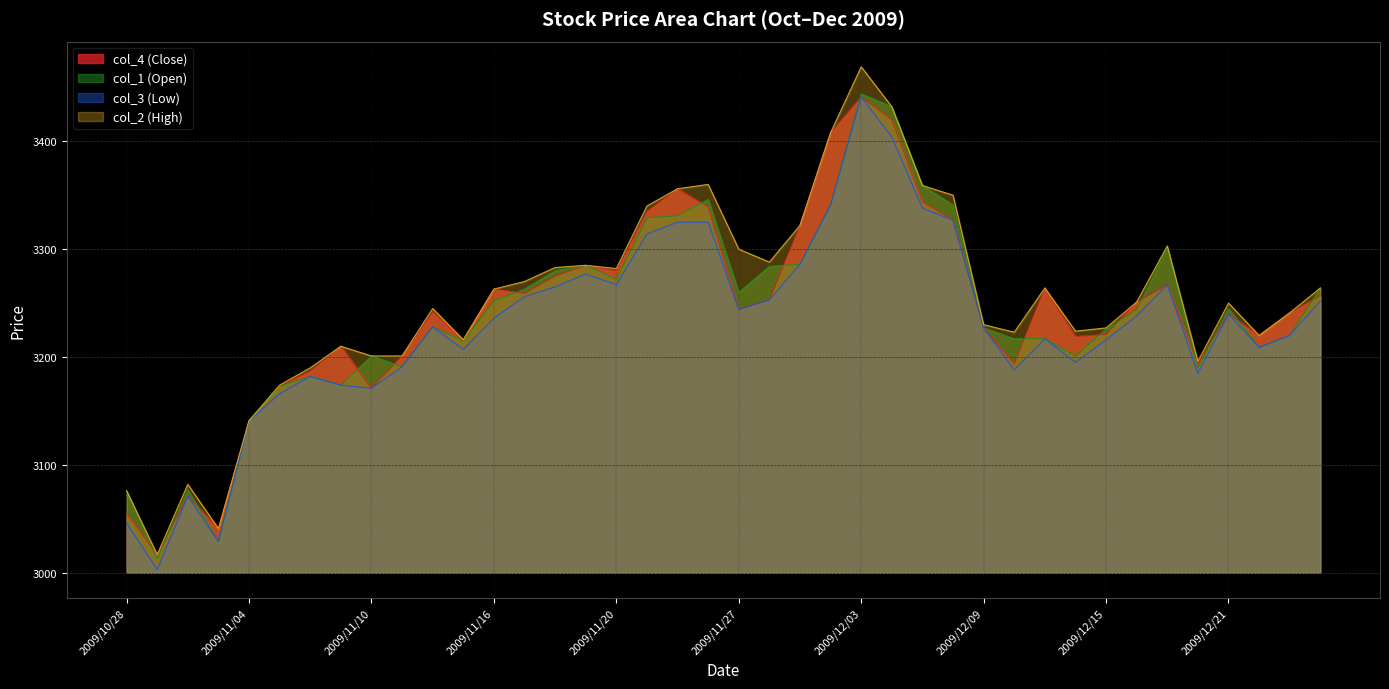

Reading right to left, extract all data points from this chart.

col_4 (Close): 2009/12/25=3257	2009/12/24=3241	2009/12/22=3220	2009/12/21=3240	2009/12/18=3194	2009/12/17=3267	2009/12/16=3251	2009/12/15=3221	2009/12/14=3219	2009/12/11=3264	2009/12/10=3194	2009/12/09=3227	2009/12/08=3327	2009/12/07=3344	2009/12/04=3420	2009/12/03=3441	2009/12/02=3408	2009/12/01=3322	2009/11/30=3253	2009/11/27=3244	2009/11/26=3339	2009/11/25=3356	2009/11/24=3335	2009/11/20=3280	2009/11/19=3285	2009/11/18=3275	2009/11/17=3259	2009/11/16=3263	2009/11/13=3216	2009/11/12=3242	2009/11/11=3201	2009/11/10=3171	2009/11/09=3210	2009/11/06=3187	2009/11/05=3173	2009/11/04=3141	2009/11/02=3041	2009/10/30=3071	2009/10/29=3017	2009/10/28=3055
col_1 (Open): 2009/12/25=3264	2009/12/24=3220	2009/12/22=3209	2009/12/21=3245	2009/12/18=3190	2009/12/17=3301	2009/12/16=3244	2009/12/15=3226	2009/12/14=3201	2009/12/11=3217	2009/12/10=3217	2009/12/09=3227	2009/12/08=3341	2009/12/07=3359	2009/12/04=3432	2009/12/03=3444	2009/12/02=3341	2009/12/01=3286	2009/11/30=3284	2009/11/27=3260	2009/11/26=3346	2009/11/25=3331	2009/11/24=3329	2009/11/20=3272	2009/11/19=3285	2009/11/18=3280	2009/11/17=3263	2009/11/16=3252	2009/11/13=3215	2009/11/12=3228	2009/11/11=3191	2009/11/10=3201	2009/11/09=3174	2009/11/06=3182	2009/11/05=3173	2009/11/04=3141	2009/11/02=3029	2009/10/30=3077	2009/10/29=3013	2009/10/28=3076
col_3 (Low): 2009/12/25=3252	2009/12/24=3220	2009/12/22=3209	2009/12/21=3240	2009/12/18=3185	2009/12/17=3267	2009/12/16=3238	2009/12/15=3216	2009/12/14=3195	2009/12/11=3217	2009/12/10=3188	2009/12/09=3227	2009/12/08=3327	2009/12/07=3338	2009/12/04=3404	2009/12/03=3441	2009/12/02=3341	2009/12/01=3286	2009/11/30=3253	2009/11/27=3244	2009/11/26=3325	2009/11/25=3325	2009/11/24=3314	2009/11/20=3267	2009/11/19=3277	2009/11/18=3265	2009/11/17=3256	2009/11/16=3236	2009/11/13=3207	2009/11/12=3228	2009/11/11=3191	2009/11/10=3171	2009/11/09=3174	2009/11/06=3182	2009/11/05=3166	2009/11/04=3141	2009/11/02=3029	2009/10/30=3071	2009/10/29=3003	2009/10/28=3046
col_2 (High): 2009/12/25=3264	2009/12/24=3241	2009/12/22=3220	2009/12/21=3250	2009/12/18=3196	2009/12/17=3303	2009/12/16=3251	2009/12/15=3227	2009/12/14=3224	2009/12/11=3264	2009/12/10=3223	2009/12/09=3230	2009/12/08=3350	2009/12/07=3359	2009/12/04=3432	2009/12/03=3469	2009/12/02=3408	2009/12/01=3322	2009/11/30=3288	2009/11/27=3300	2009/11/26=3360	2009/11/25=3356	2009/11/24=3340	2009/11/20=3282	2009/11/19=3285	2009/11/18=3283	2009/11/17=3270	2009/11/16=3263	2009/11/13=3216	2009/11/12=3245	2009/11/11=3201	2009/11/10=3201	2009/11/09=3210	2009/11/06=3190	2009/11/05=3174	2009/11/04=3141	2009/11/02=3041	2009/10/30=3082	2009/10/29=3017	2009/10/28=3076